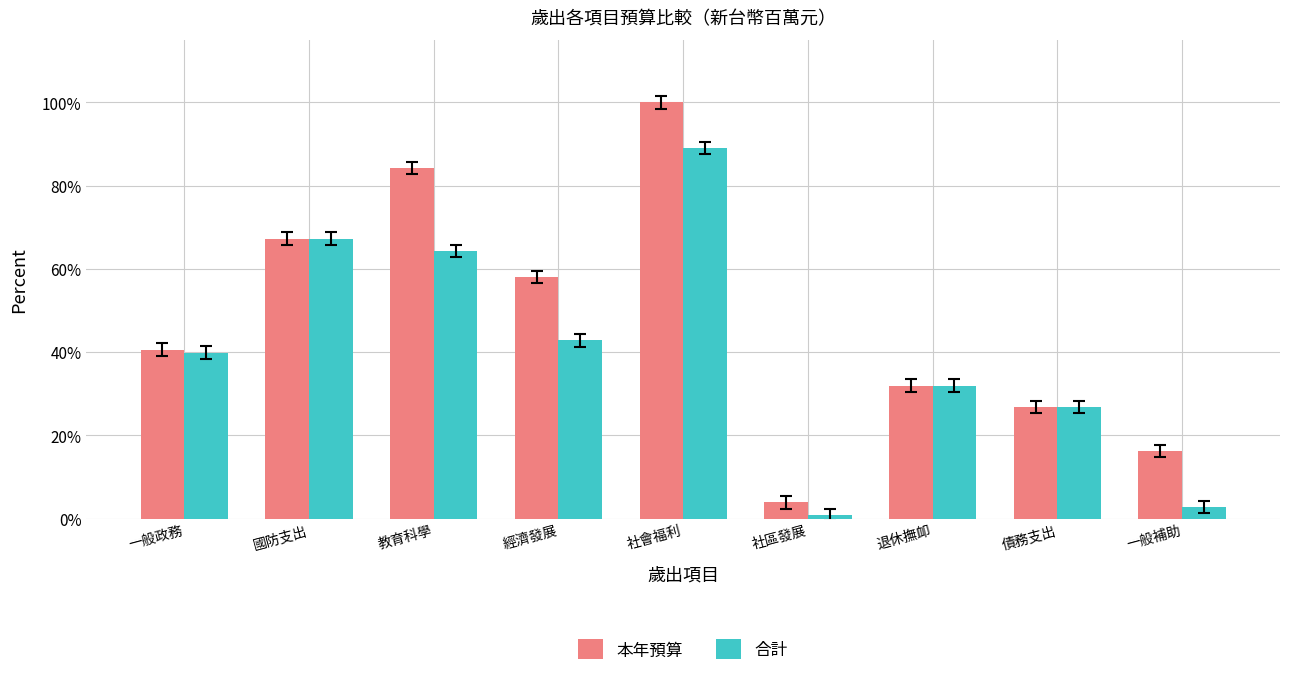

The value of 本年預算 at 國防支出 is 67.3. True or false?

True